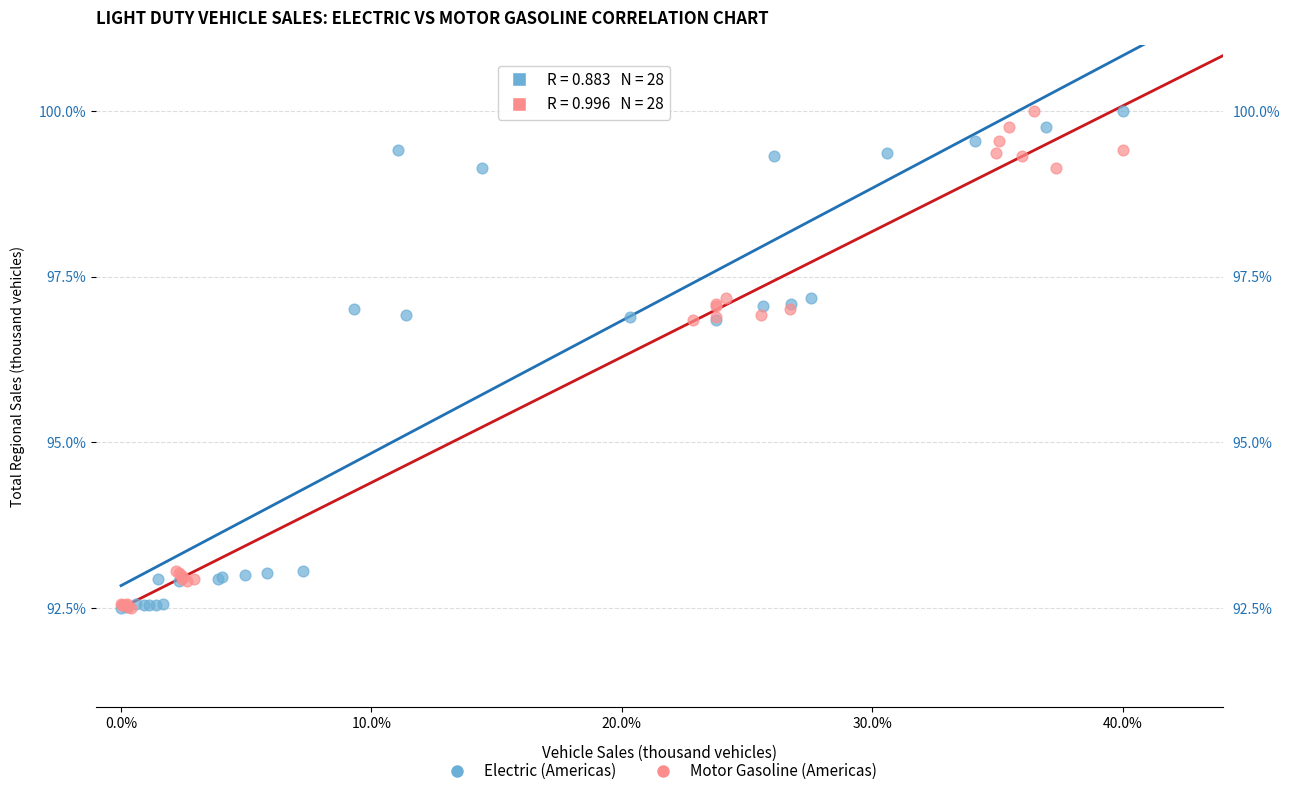

What are all the series names shown in the legend?

Electric (Americas), Motor Gasoline (Americas)